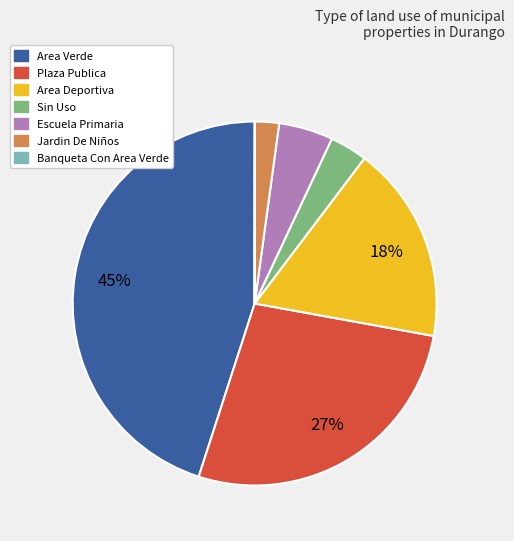

Is the sum of Area Deportiva and Area Verde greater than half?

Yes